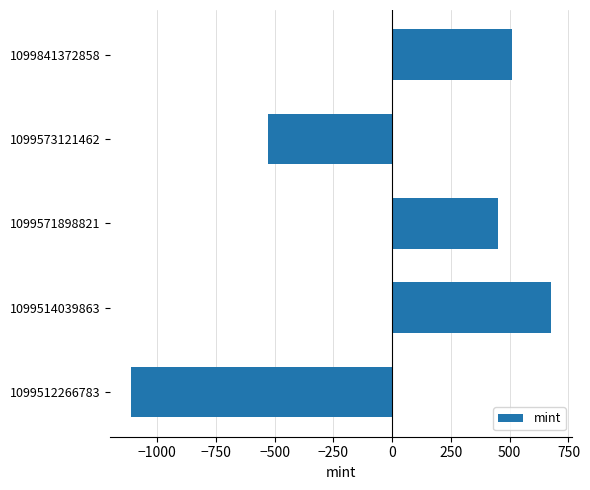

True or false: the data shows 995.8 at 1099514039863.

False